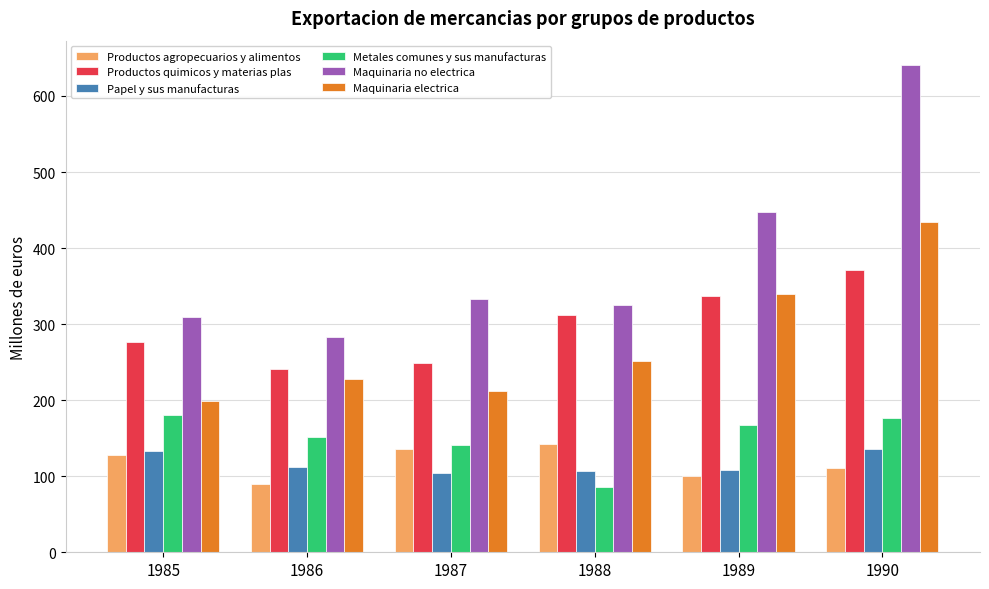

Which category has the highest value in the Productos agropecuarios y alimentos series?

1988